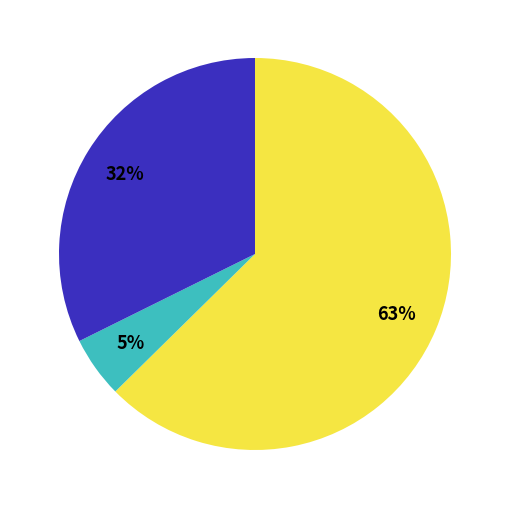

Is there any slice that represents more than half of the pie?

Yes